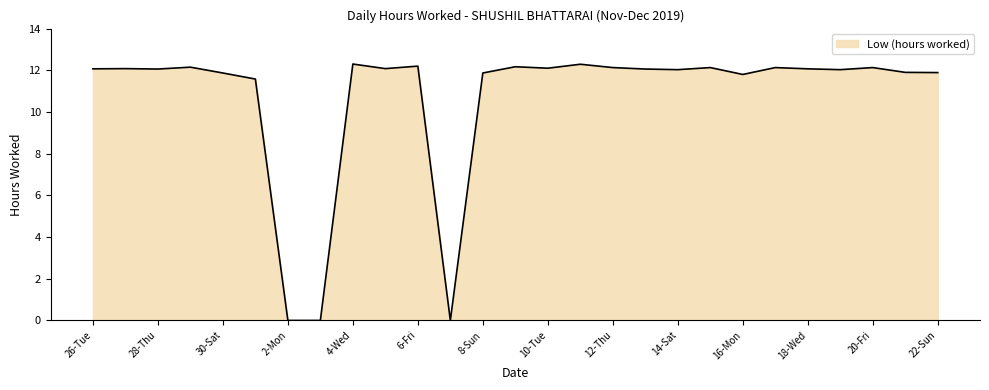

What is the greatest value displayed?

12.3